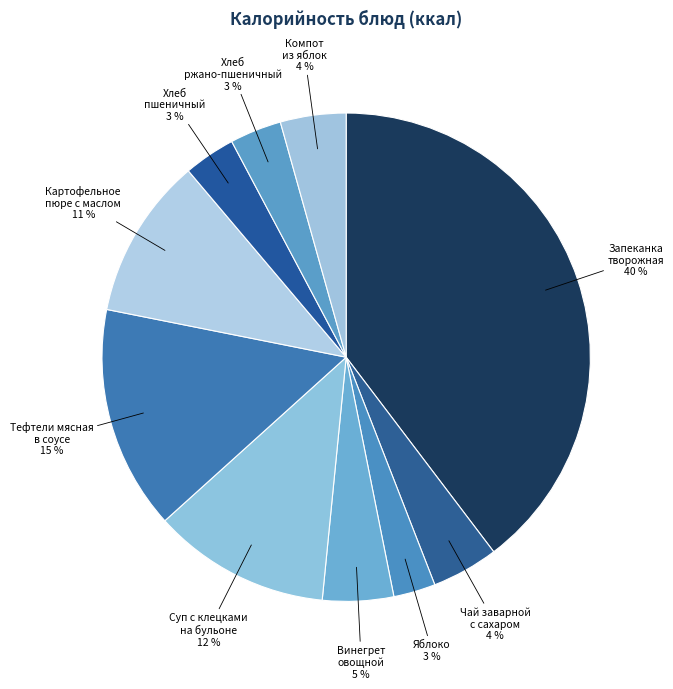

Rank the categories by value from lowest to highest.

Яблоко, Хлеб пшеничный, Хлеб ржано-пшеничный, Компот из яблок, Чай заварной с сахаром и лимоном, Винегрет овощной, Картофельное пюре с маслом, Суп с клецками на бульоне, Тефтели мясная в соусе, Запеканка творожная